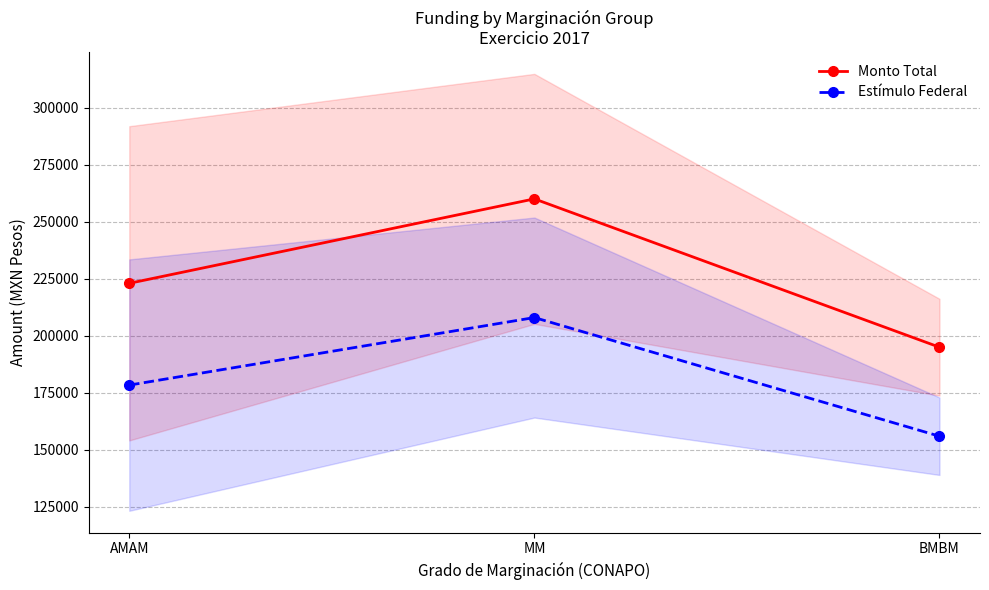

At how many categories does at least one series exceed 202369?

2